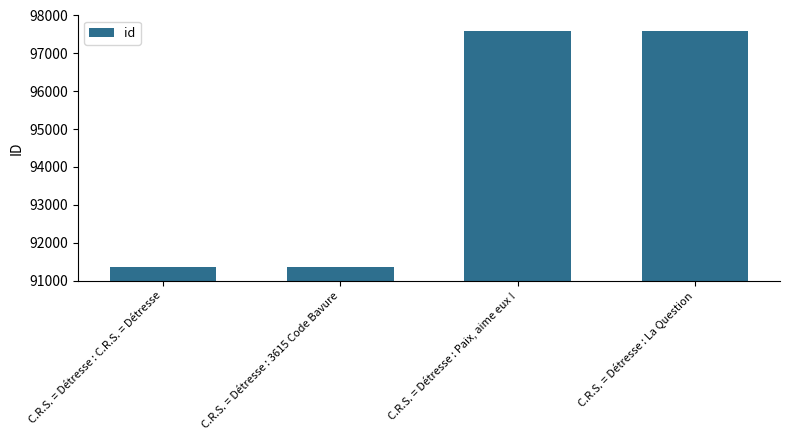

How many series are shown in this chart?

1